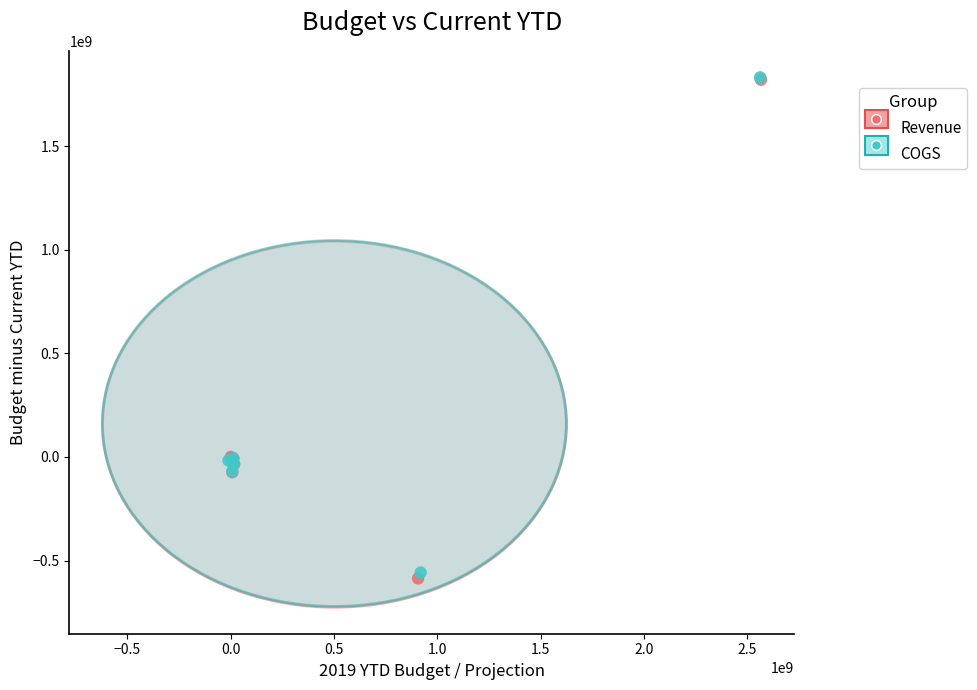

Which series has the largest Y range (max minus min)?

Revenue